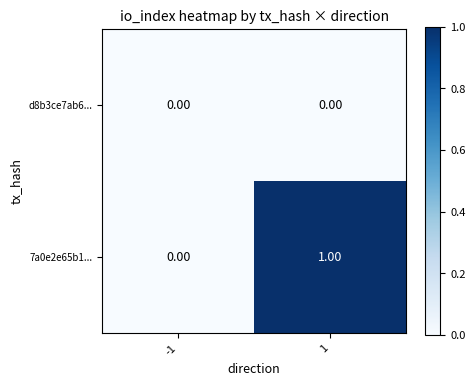

List the series in order of their overall mean, lowest first.

d8b3ce7ab6..., 7a0e2e65b1...